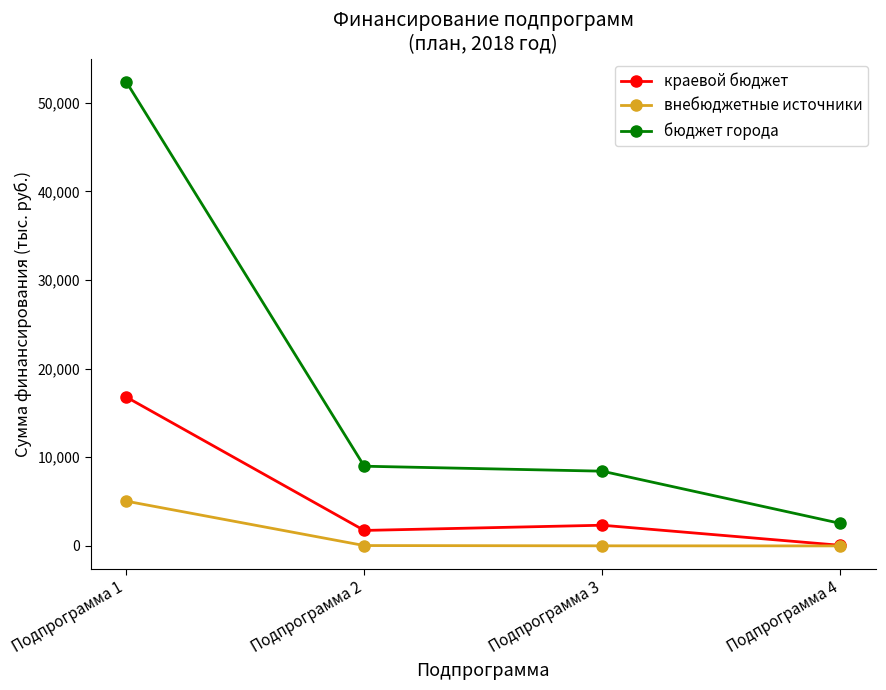

Is the value of краевой бюджет at Подпрограмма 3 greater than the value of бюджет города at Подпрограмма 1?

No